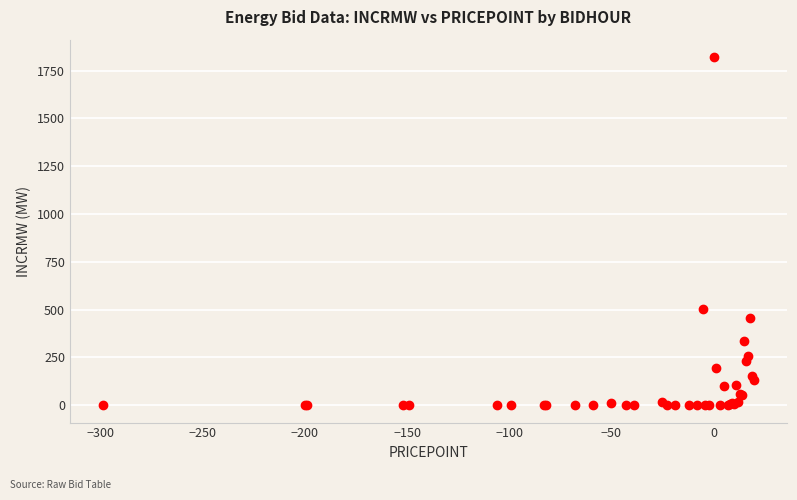

What Y value in the scatter plot is closest to 910?

503.0